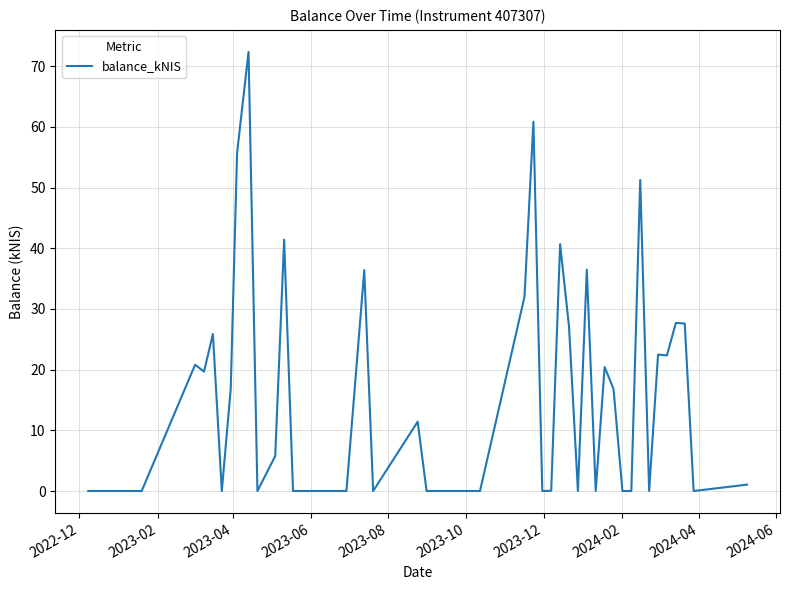

What is the greatest value displayed?

72.4